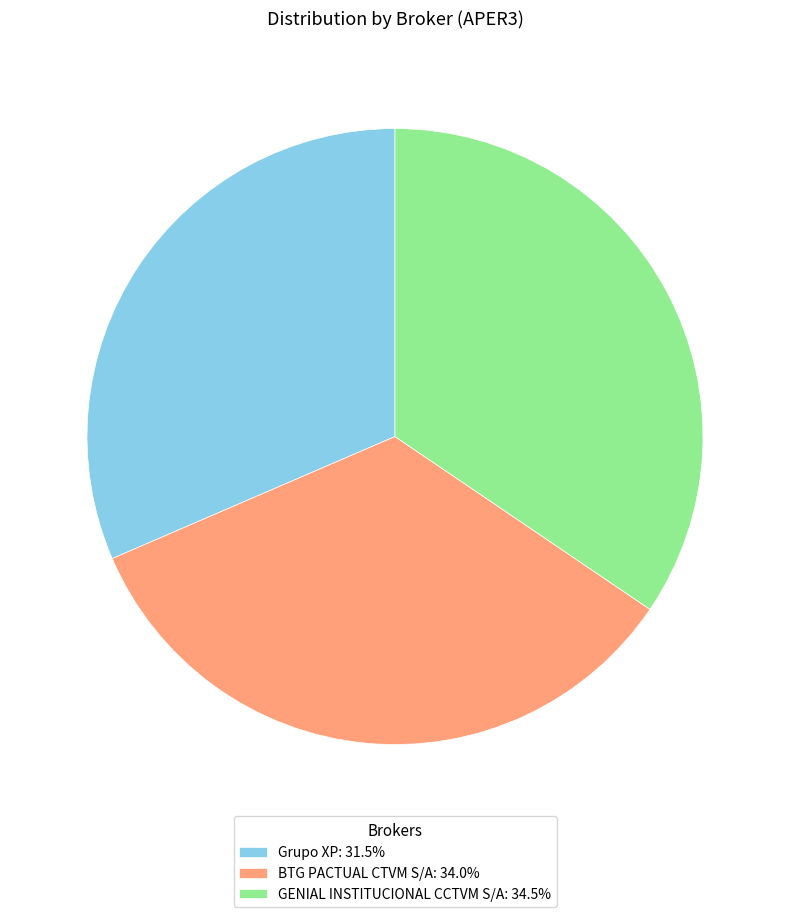

Is BTG PACTUAL CTVM S/A: 34.0% the majority of the pie?

No